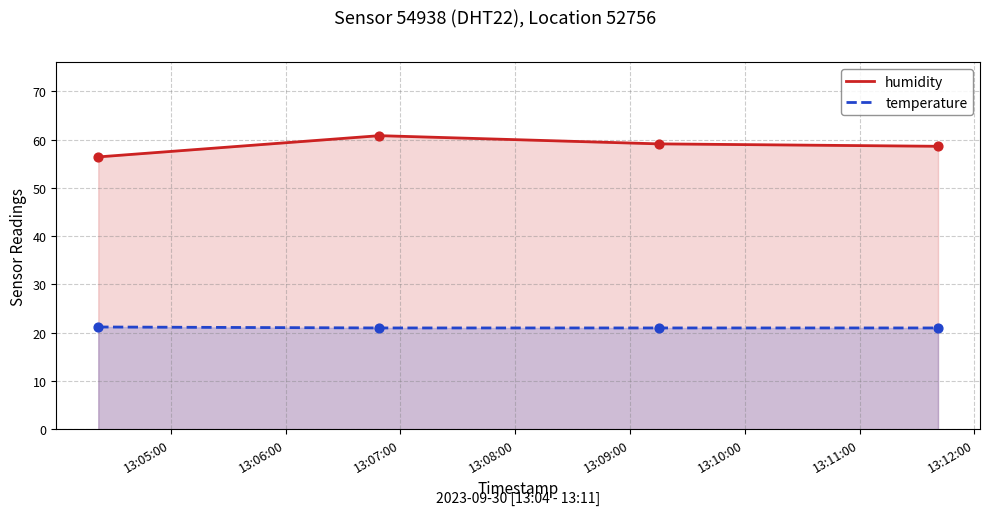

Which series reaches the minimum Y coordinate?

temperature